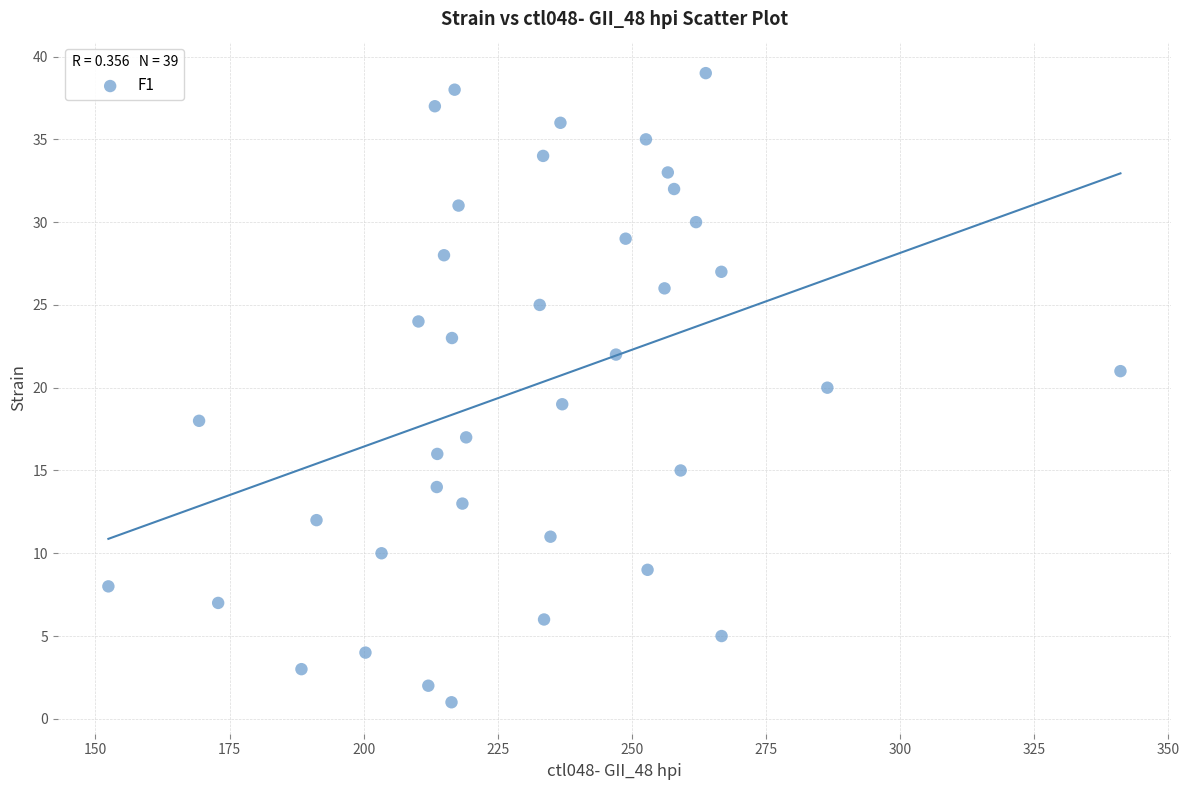

What is the range of Y values (max minus min)?

38